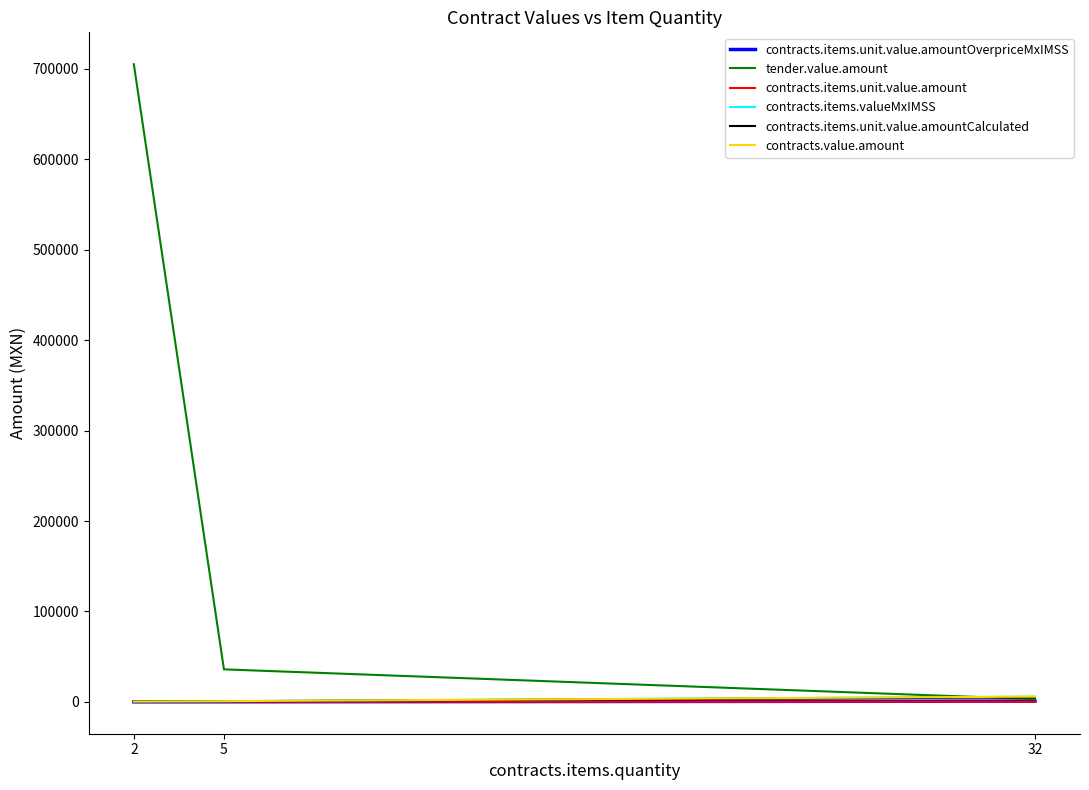

Count the number of categories in the chart.

3